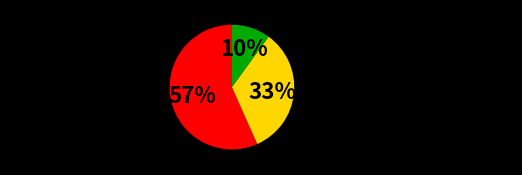

True or false: Stuart Gibbs (62586102) accounts for 57% of the total.

True